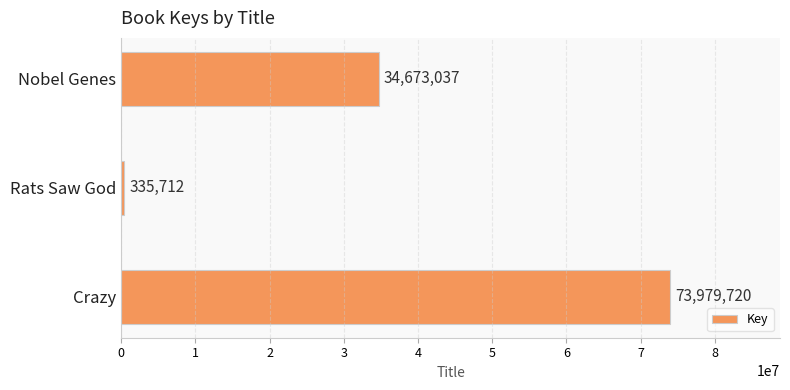

Does the chart contain stacked bars?

No